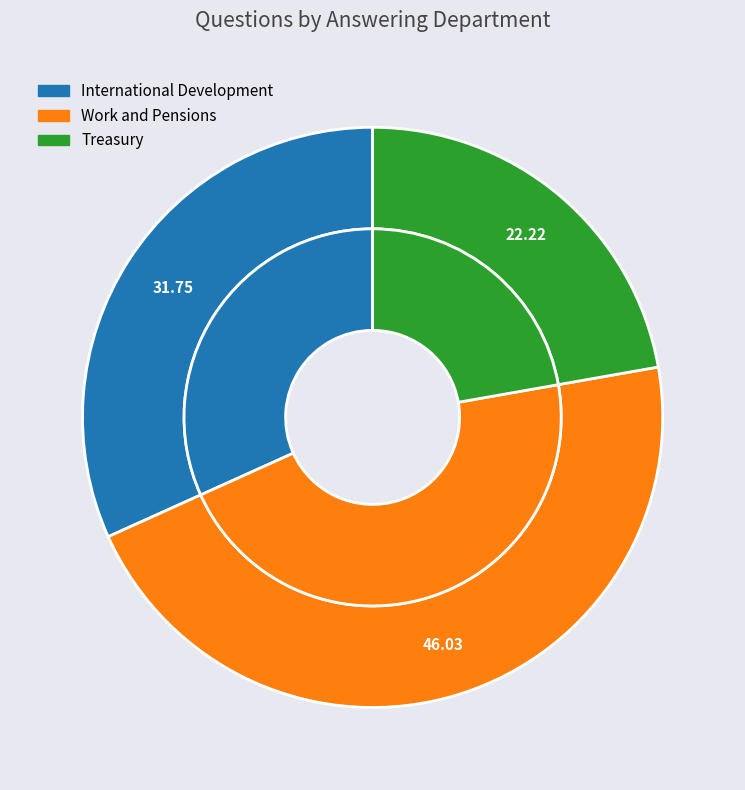

To the nearest percent, what is the average slice percentage?

33%